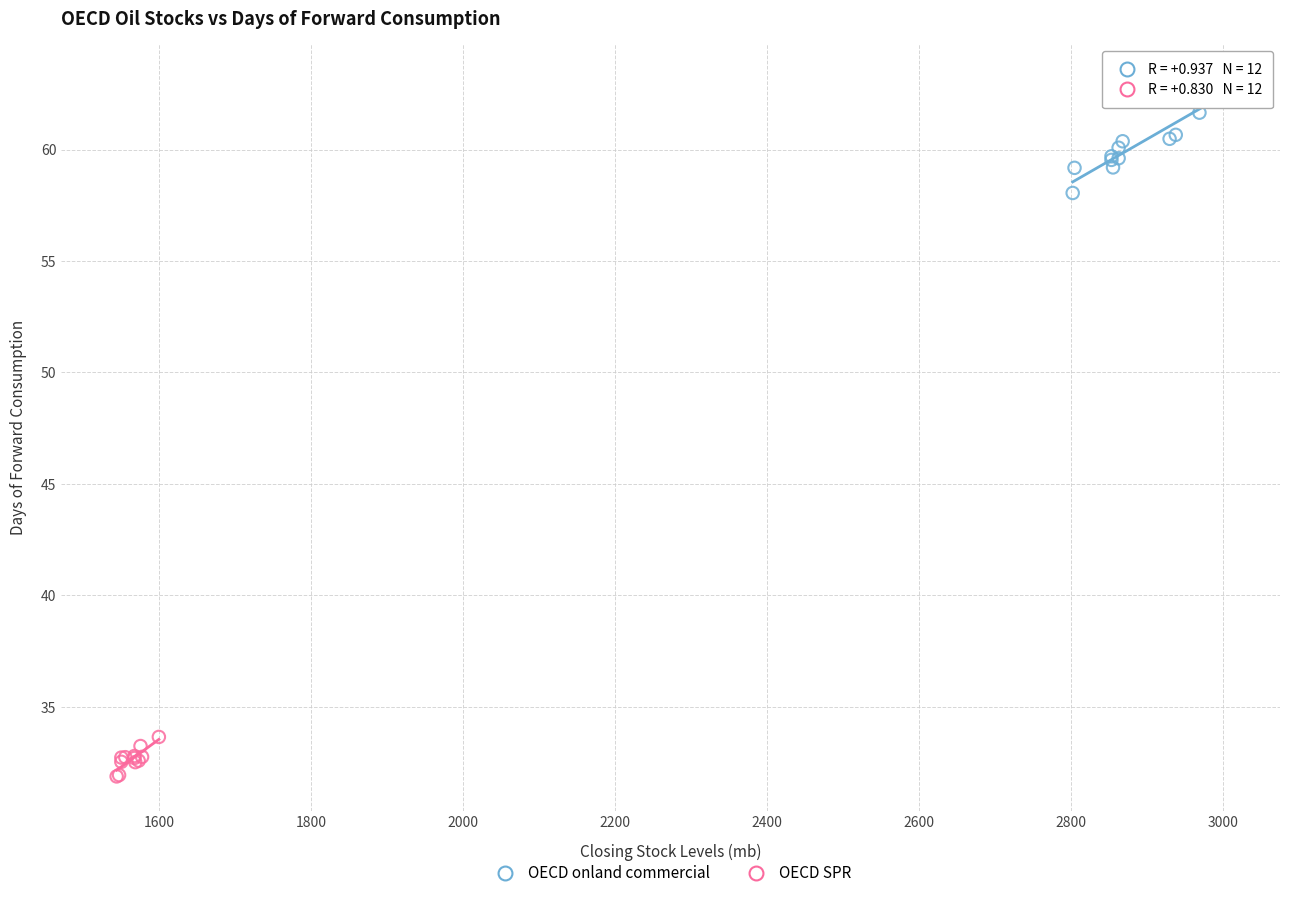

Which series has the widest spread of Y values?

OECD onland commercial